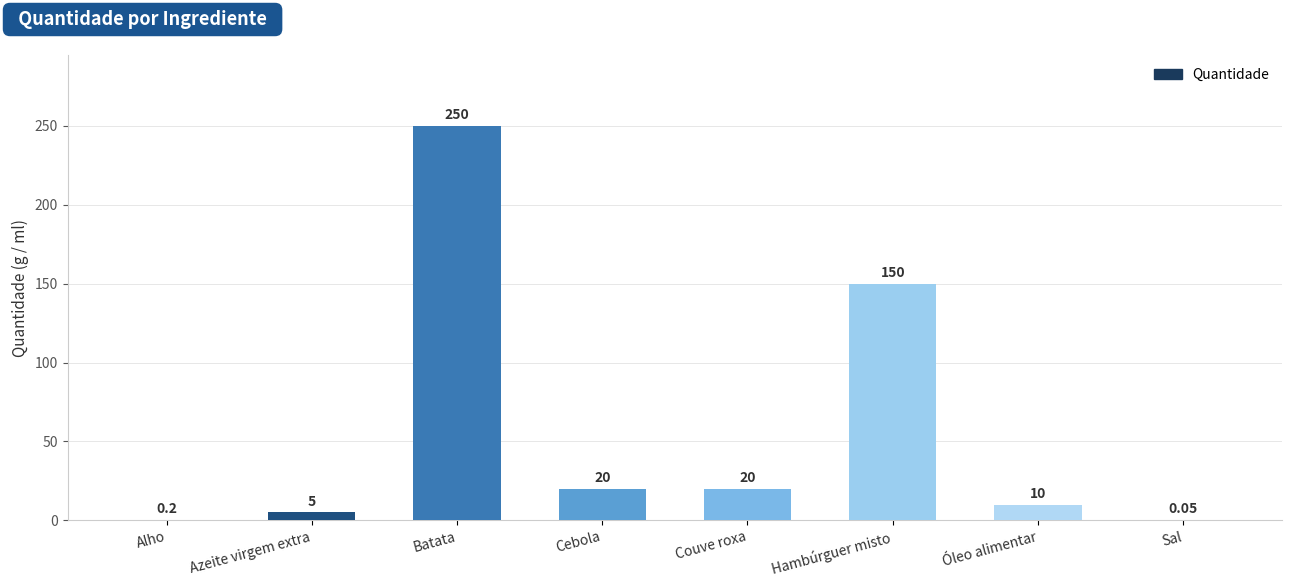

At which label is the value closest to 125?

Hambúrguer misto